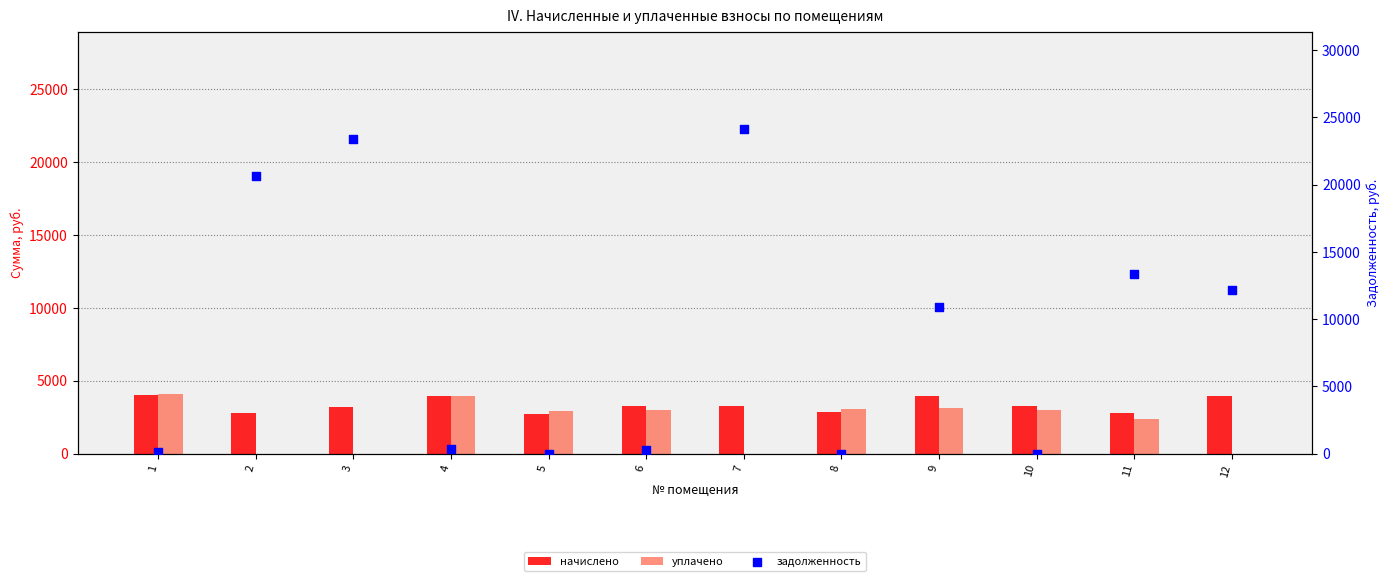

Which series has the widest spread of Y values?

задолженность